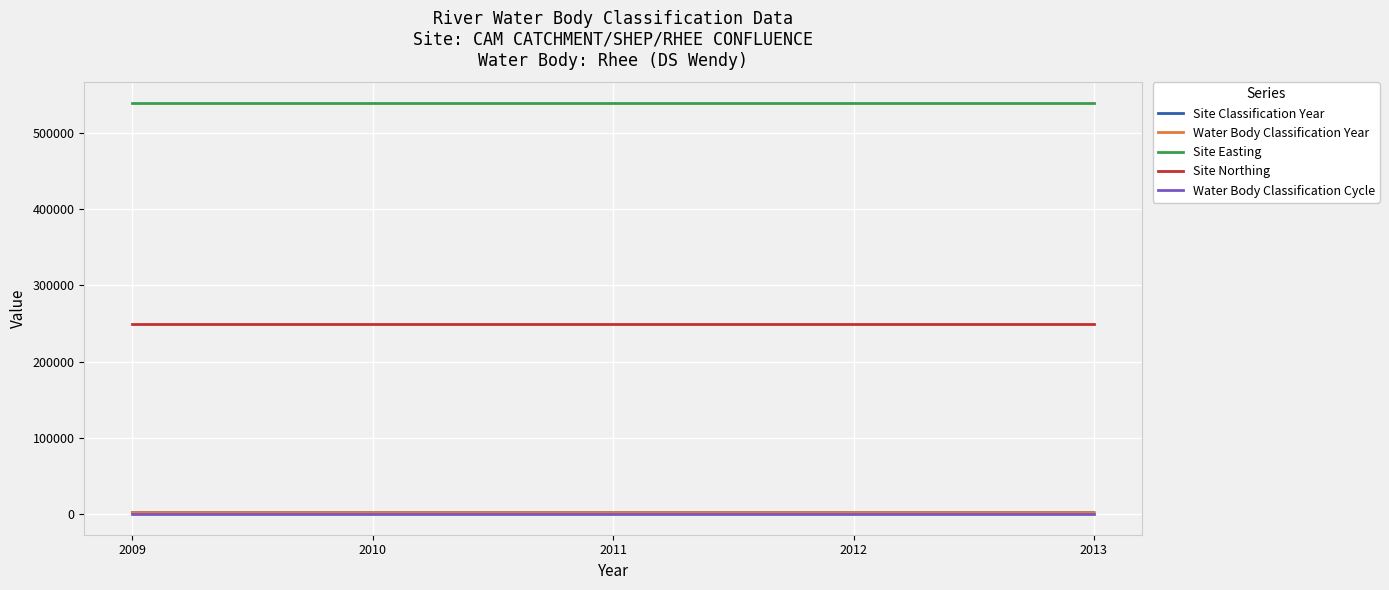

List the labels in order of Site Northing value, smallest first.

2009, 2010, 2011, 2012, 2013